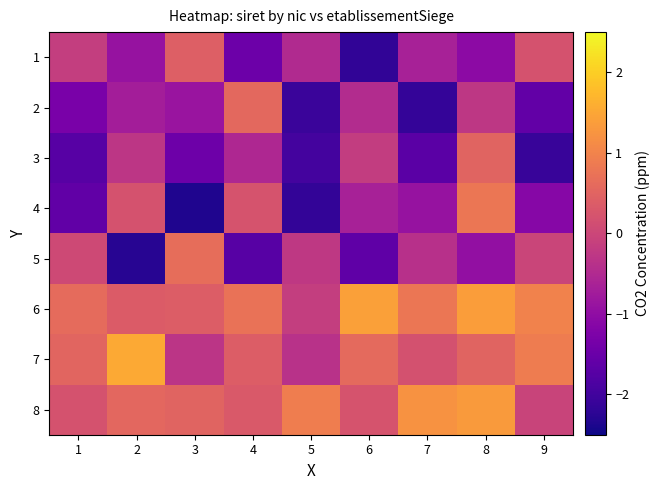

What is the minimum value shown in the chart?

-2.4